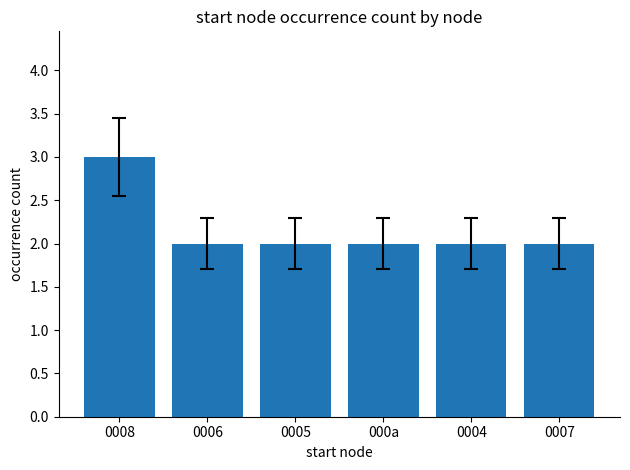

The value at 0004 is 3. True or false?

False